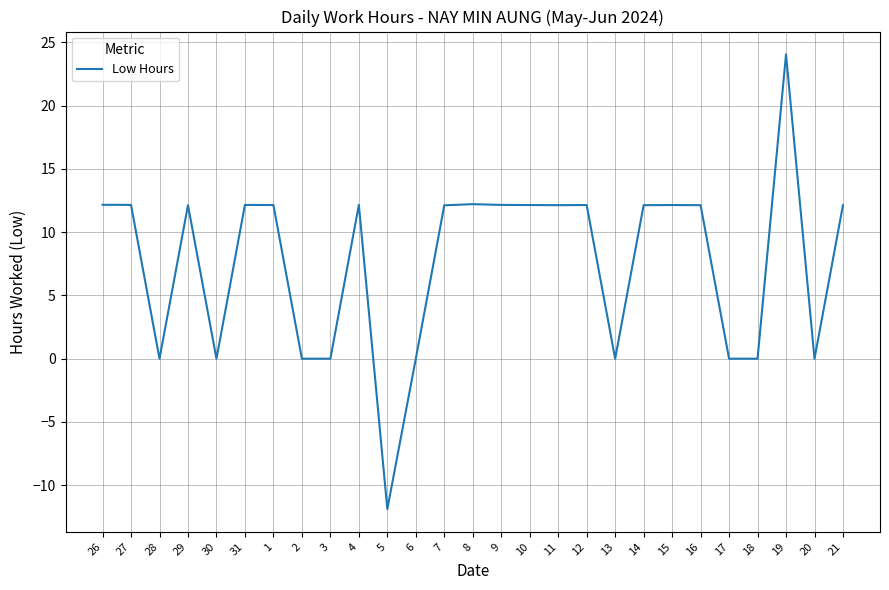

At which label does the data first exceed 12?

26